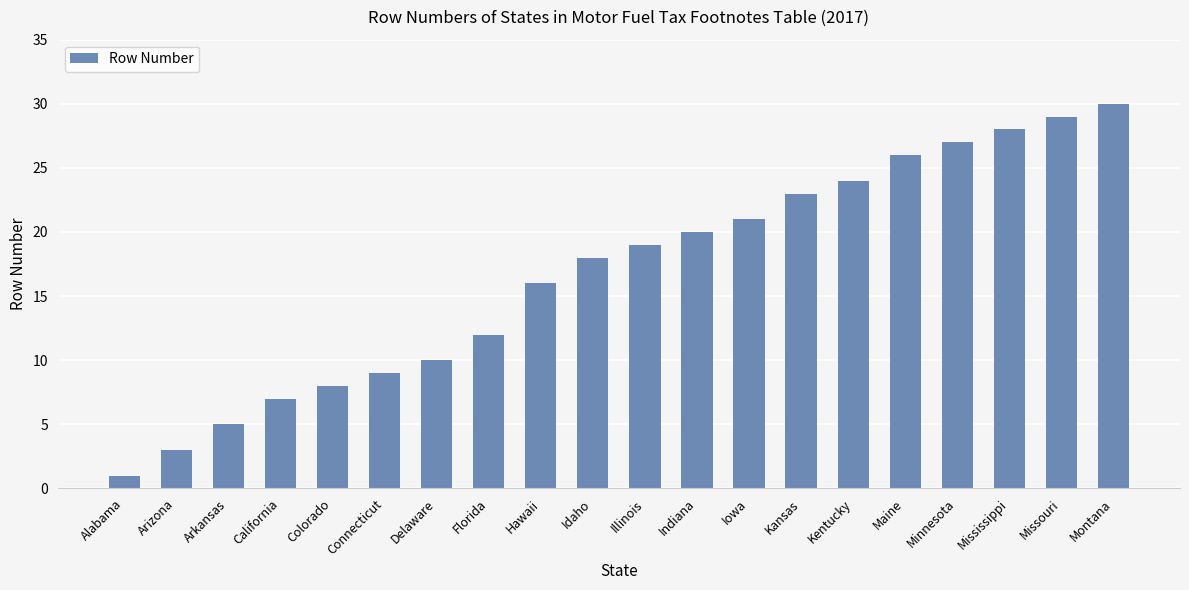

What is the difference between the values at Colorado and Arizona?

5